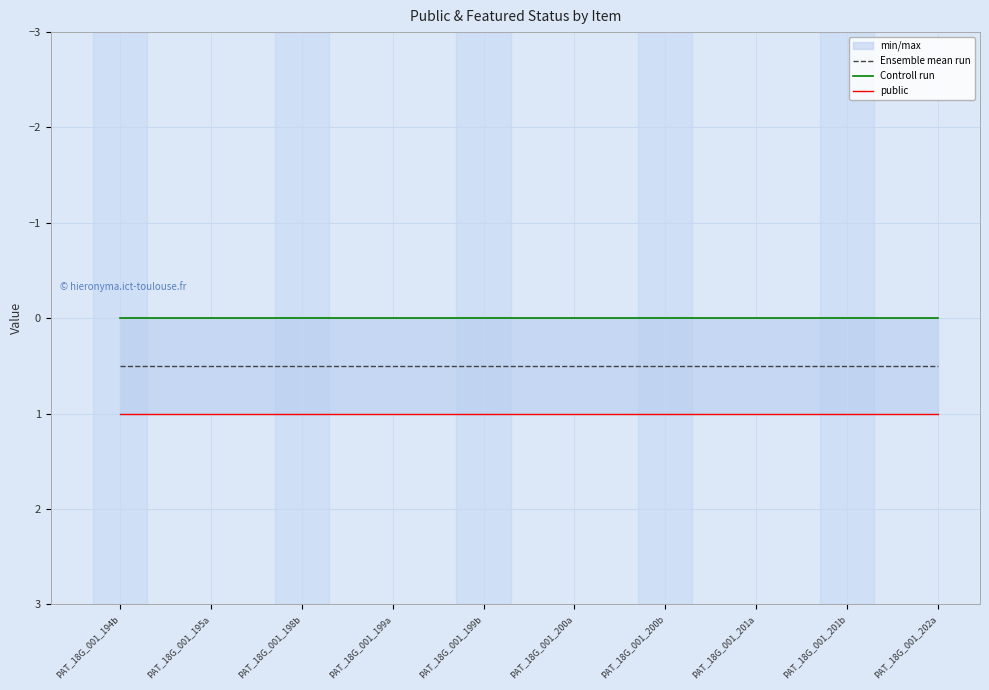

The value of public at PAT_18G_001_201a is 1.0. True or false?

True